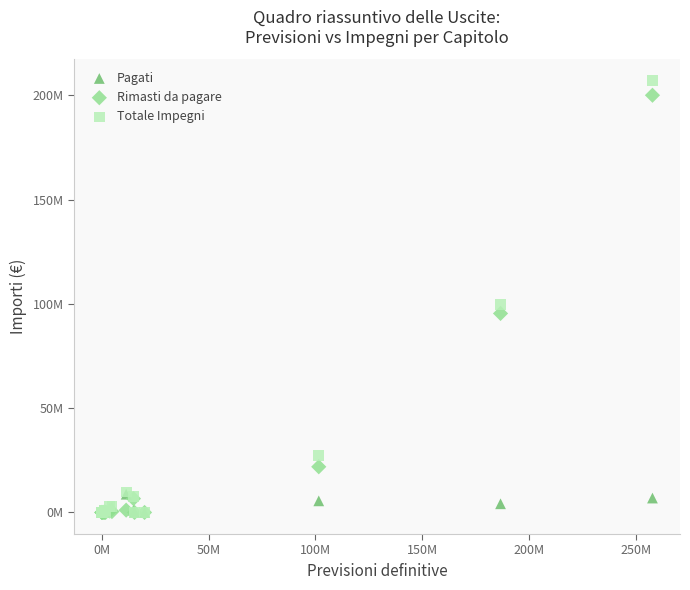

What are all the series names shown in the legend?

Pagati, Rimasti da pagare, Totale Impegni